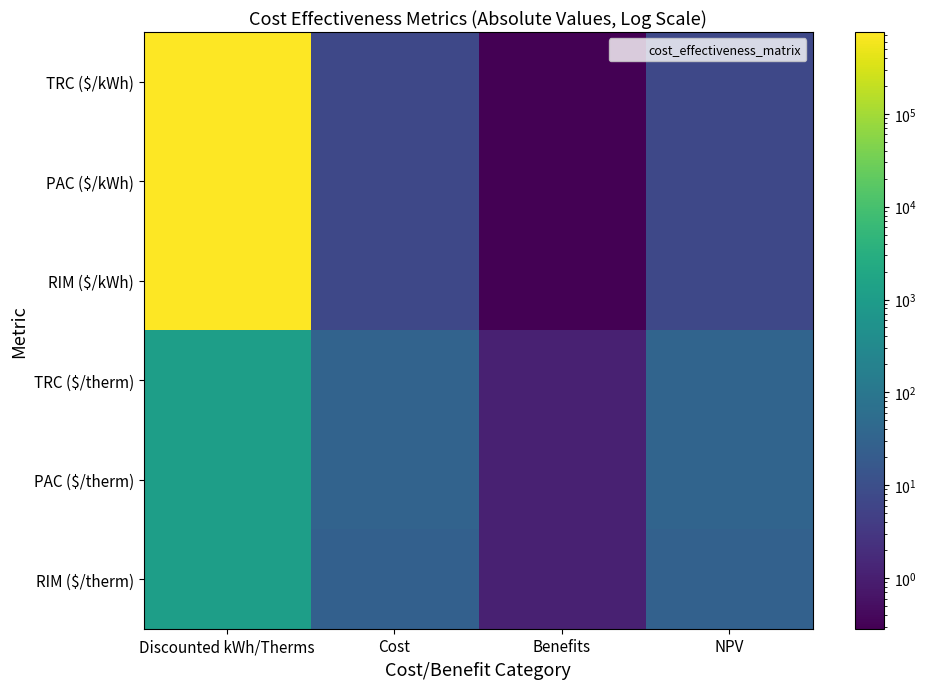

Which label corresponds to the largest value in the chart?

Discounted kWh/Therms